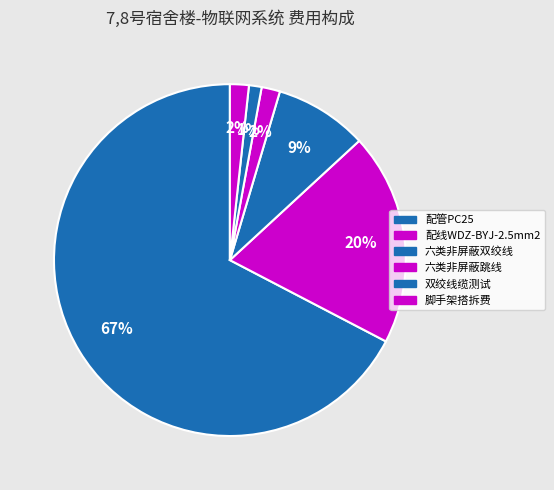

What is the change in value from 六类非屏蔽双绞线 to 六类非屏蔽跳线?

-287.6